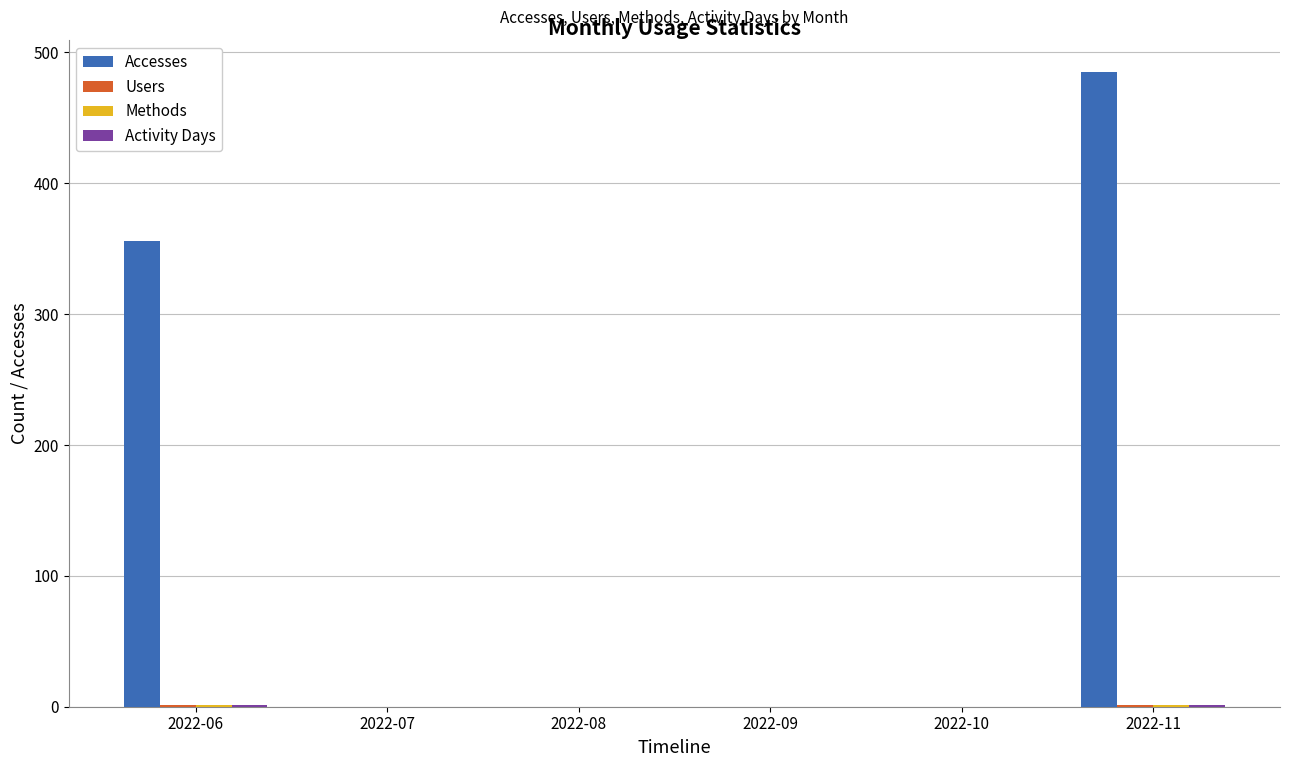

Which series has the largest total across all categories?

Accesses